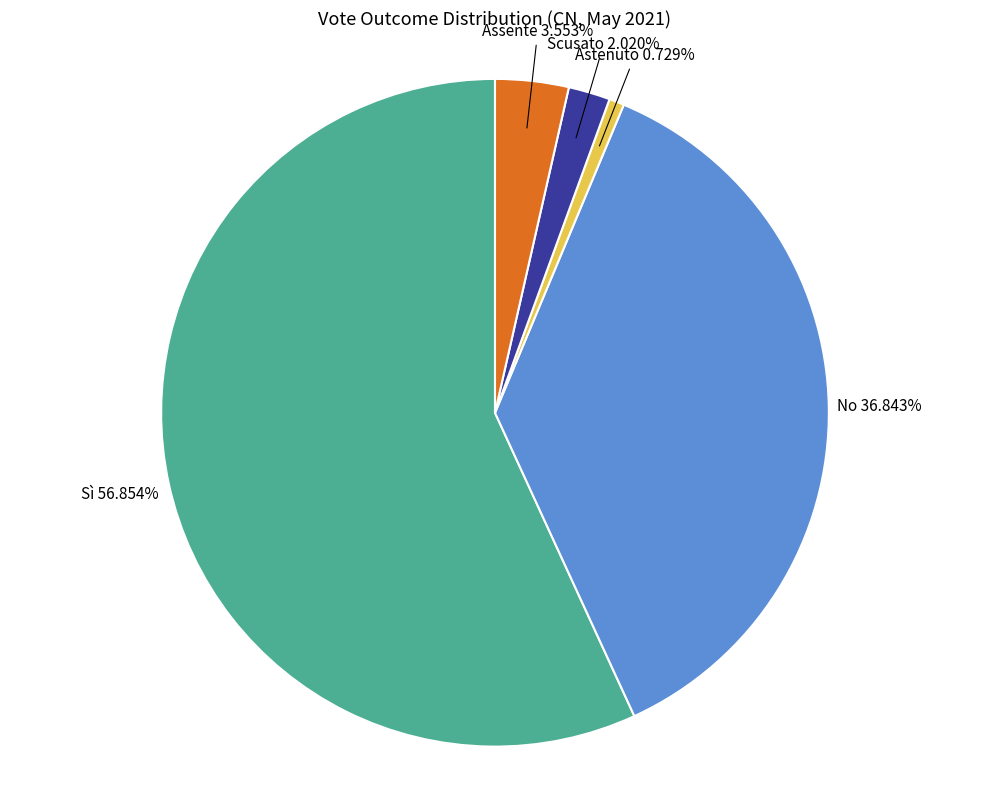

Rank the categories by value from lowest to highest.

Astenuto, Scusato, Assente, No, Sì